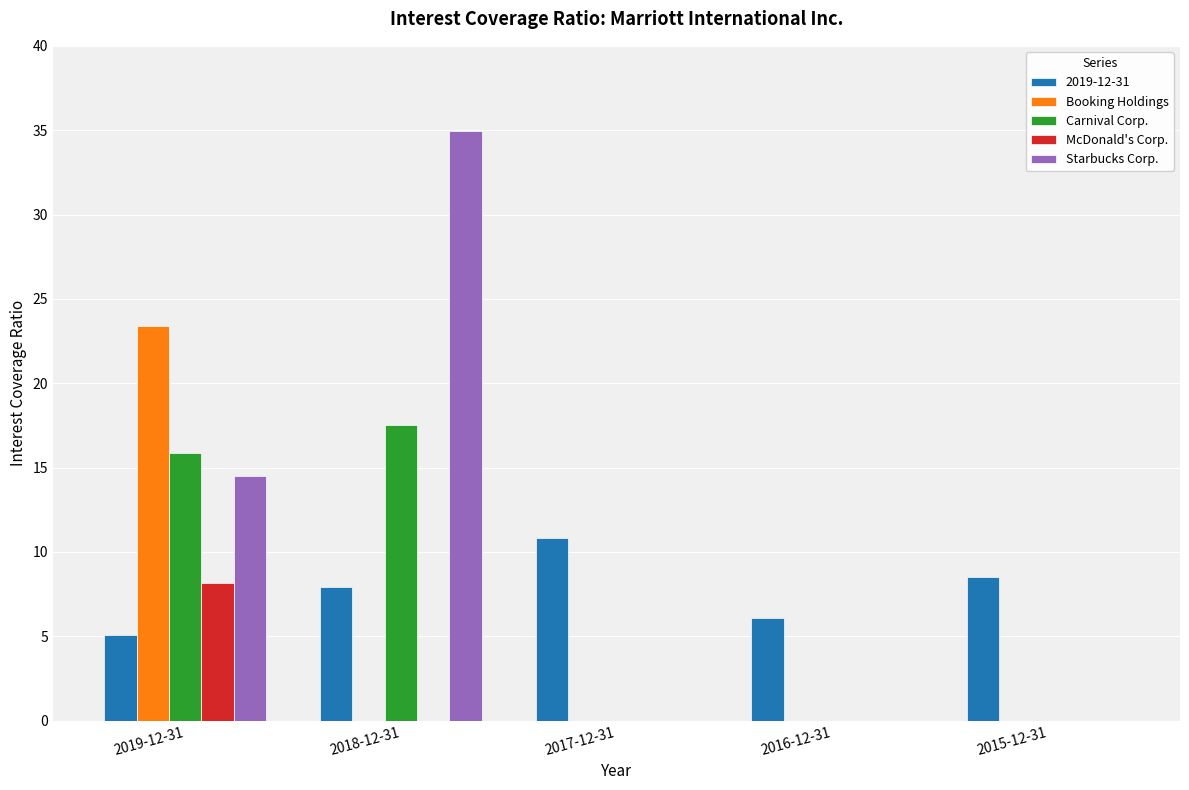

At which label does McDonald's Corp. reach its peak?

2019-12-31